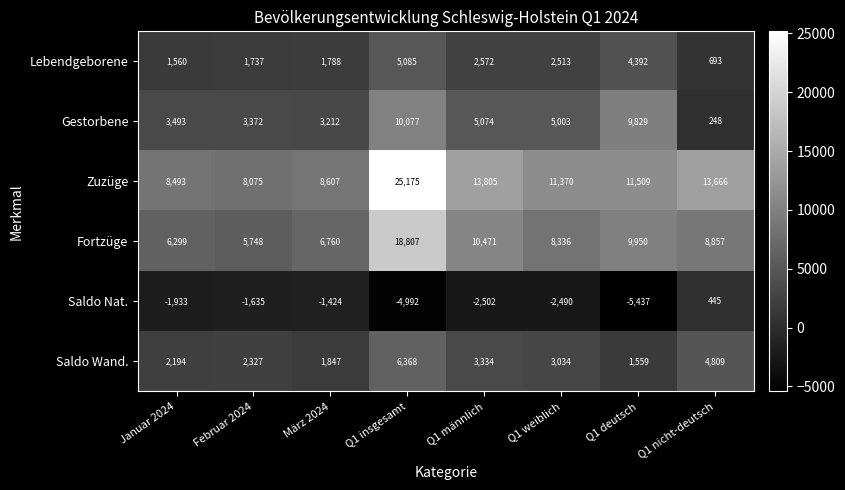

The value of Fortzüge at Q1 deutsch is 9950. True or false?

True